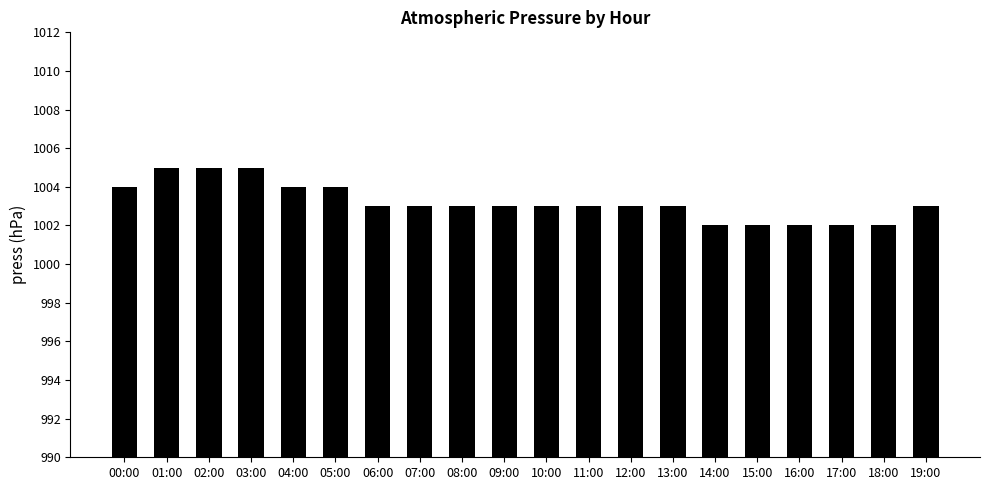

The chart shows a value of 1002 at 17:00. True or false?

True